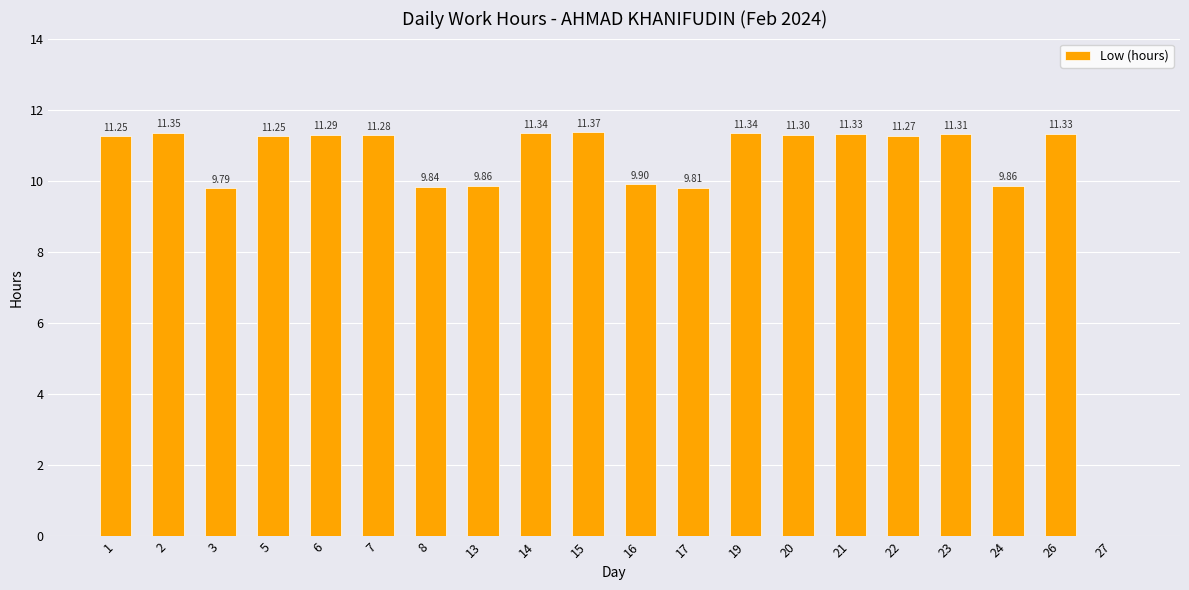

What is the sum of the values at 5 and 6?

22.5